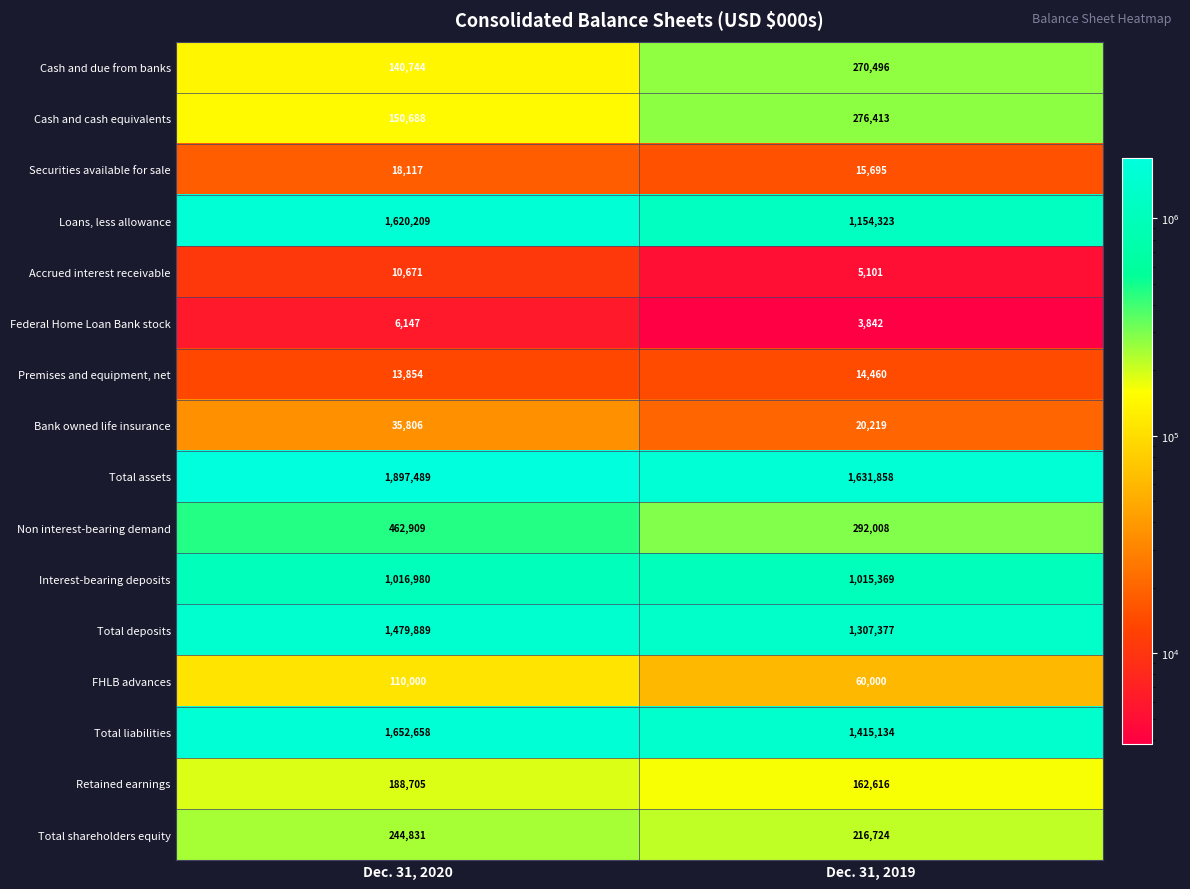

Is it true that Accrued interest receivable equals 5101 at Dec. 31, 2019?

True